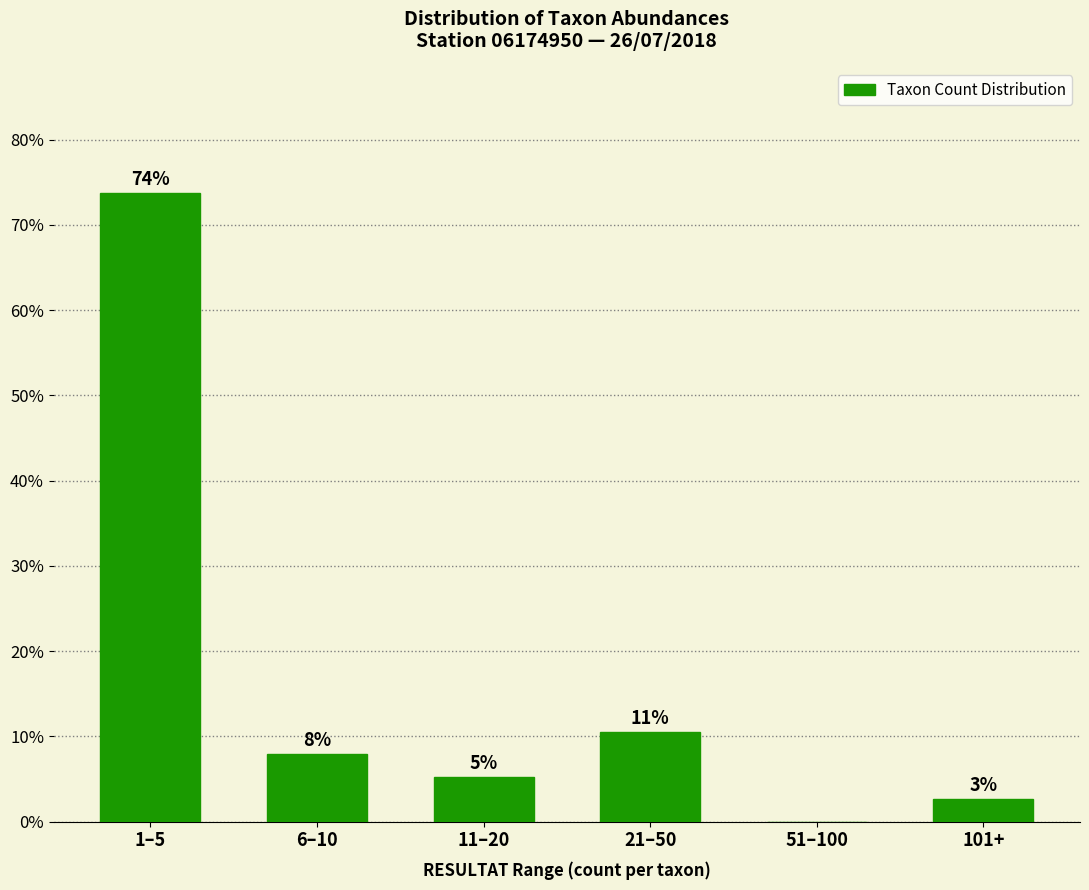

What is the sum of all values?

100.0